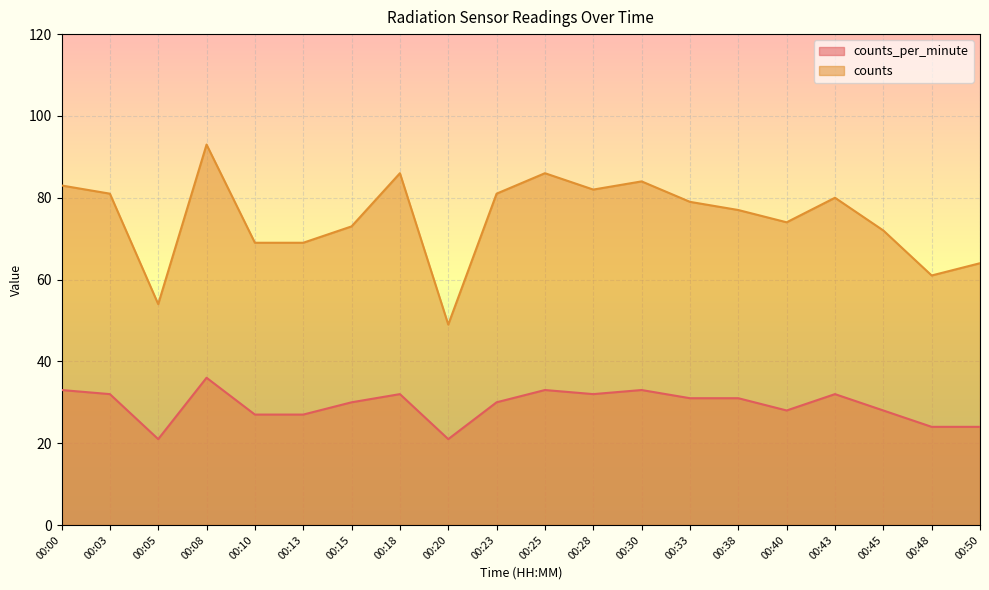

Reading left to right, what are all the values shown in this chart?

counts_per_minute: 33	32	21	36	27	27	30	32	21	30	33	32	33	31	31	28	32	28	24	24
counts: 83	81	54	93	69	69	73	86	49	81	86	82	84	79	77	74	80	72	61	64